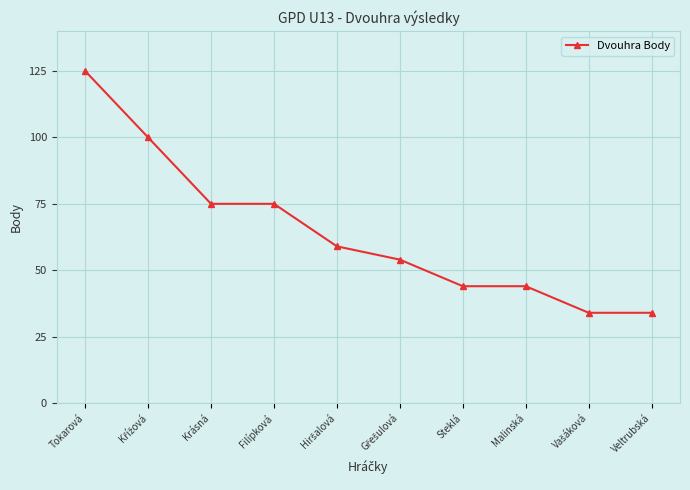

The chart shows a value of 44 at Steklá. True or false?

True